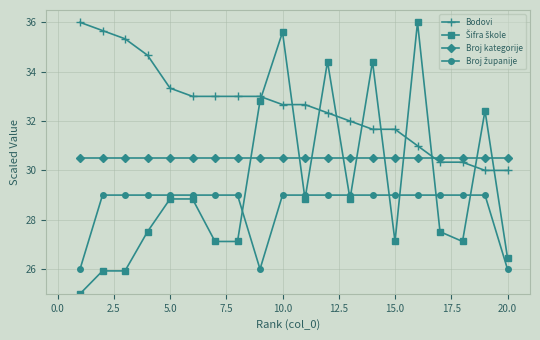

What is the smallest value displayed?

25.0